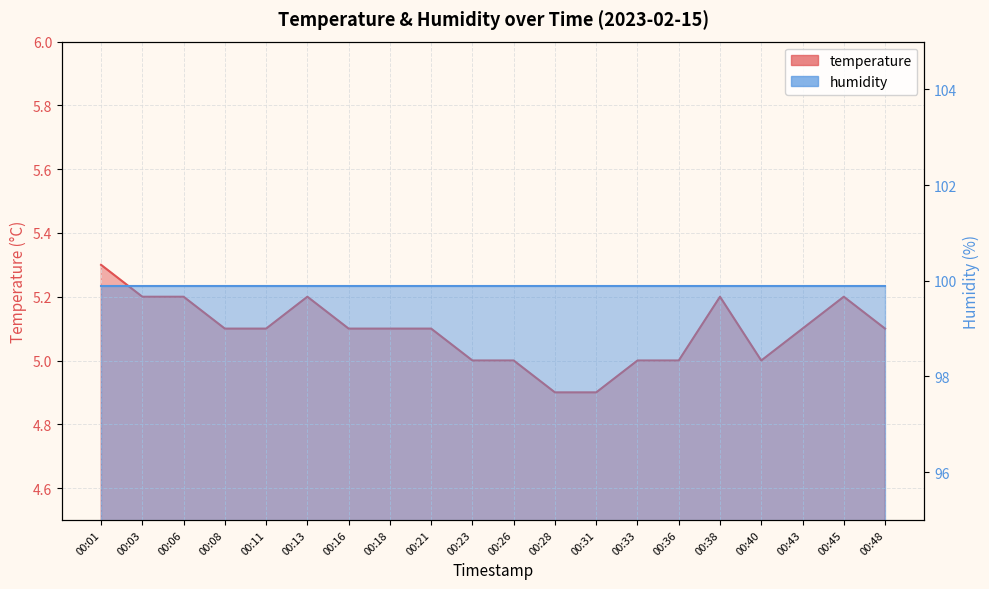

How many points are higher than both their immediate neighbors (excluding endpoints)?

3